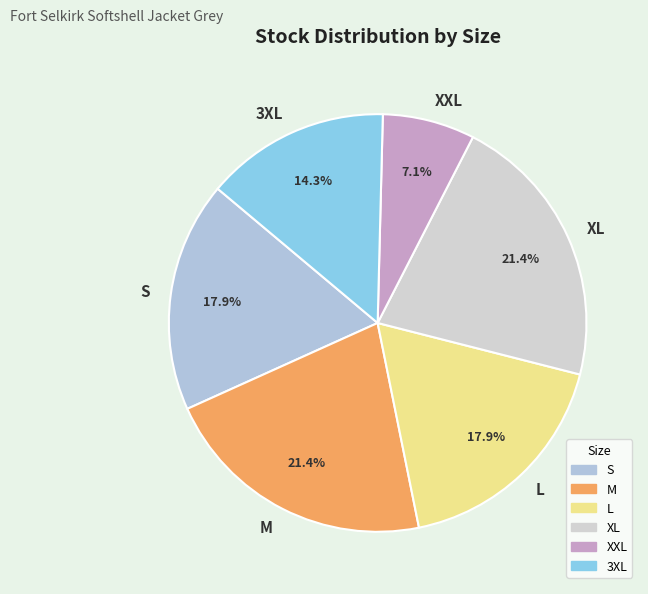

What is the ratio of the value at 3XL to the value at XL?

0.7